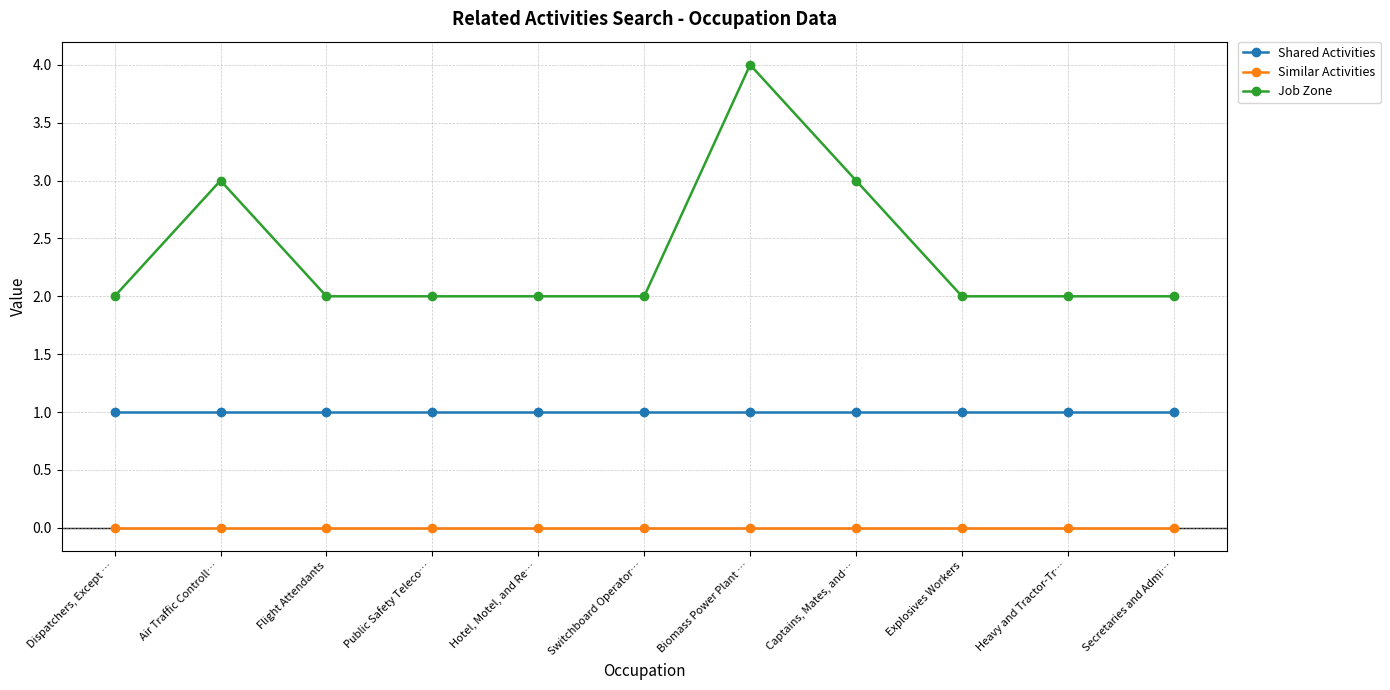

Rank the series by their average value, from lowest to highest.

Similar Activities, Shared Activities, Job Zone